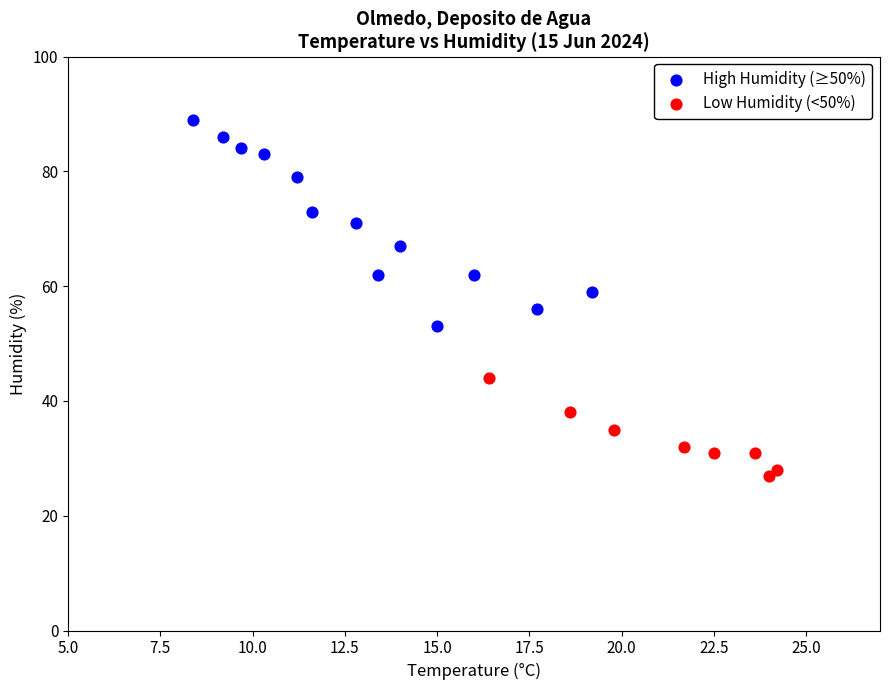

Which series has the largest Y range (max minus min)?

High Humidity (≥50%)